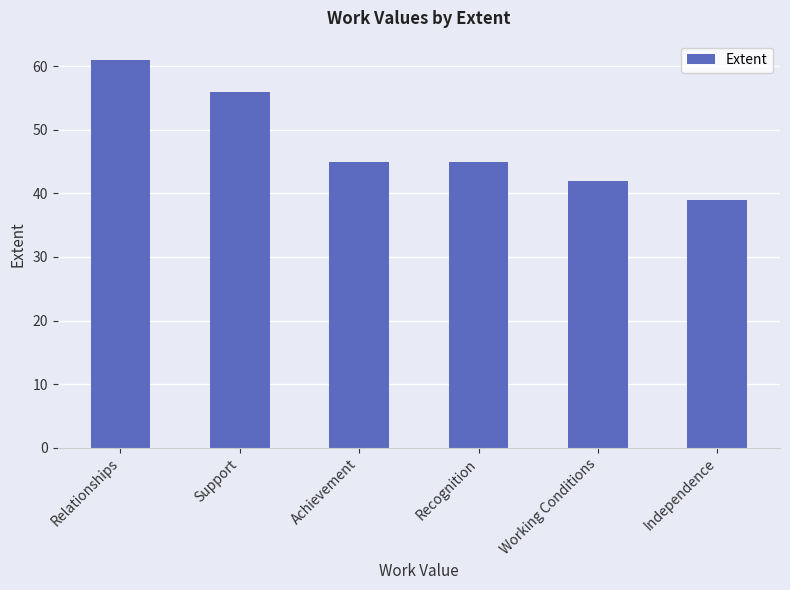

The chart shows a value of 64 at Recognition. True or false?

False